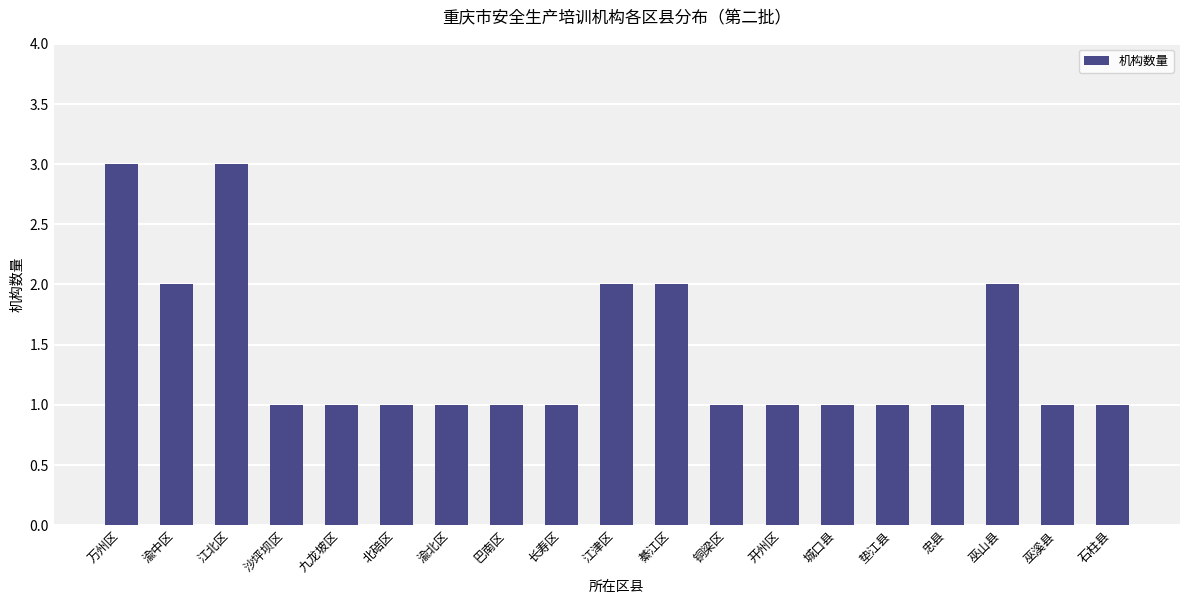

True or false: the data shows 1 at 江北区.

False